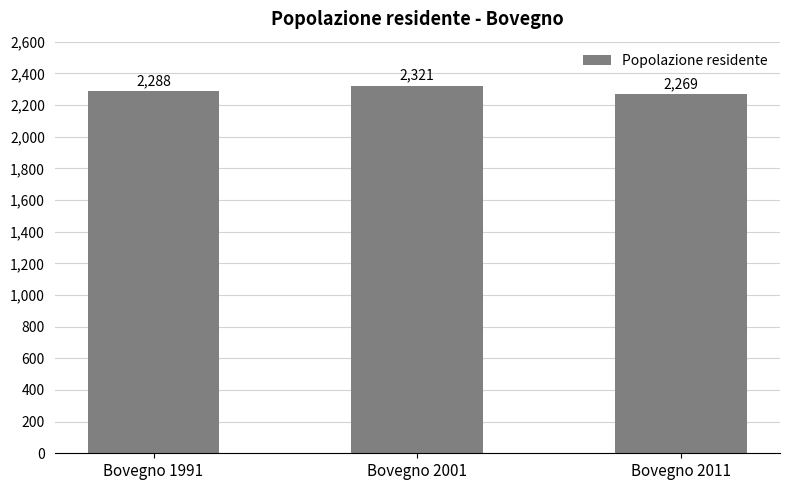

Reading right to left, what are all the values shown in this chart?

Bovegno 2011=2269	Bovegno 2001=2321	Bovegno 1991=2288